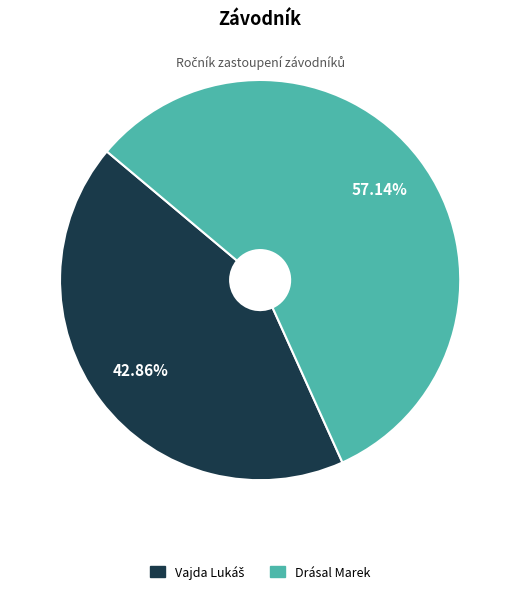

Which category has the biggest portion of the pie?

Drásal Marek